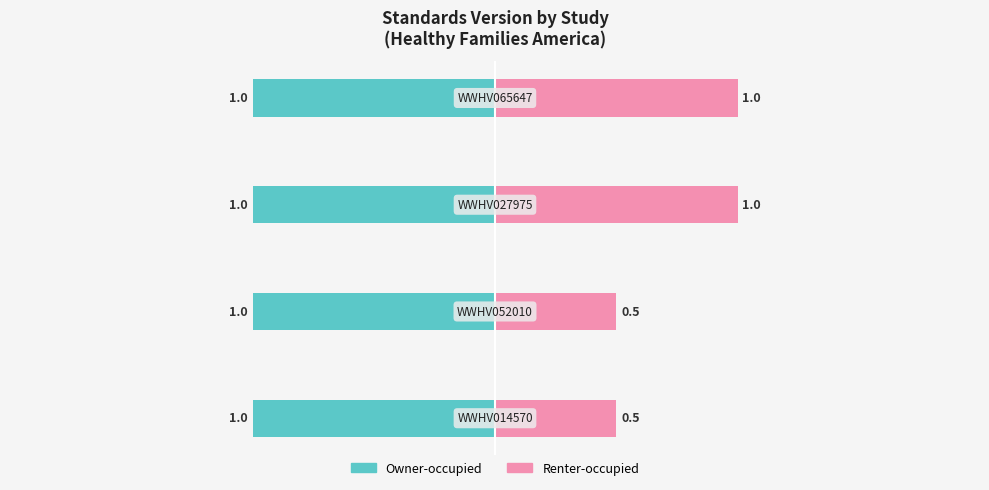

What is the difference between the second highest and minimum values in the Renter-occupied series?

0.5